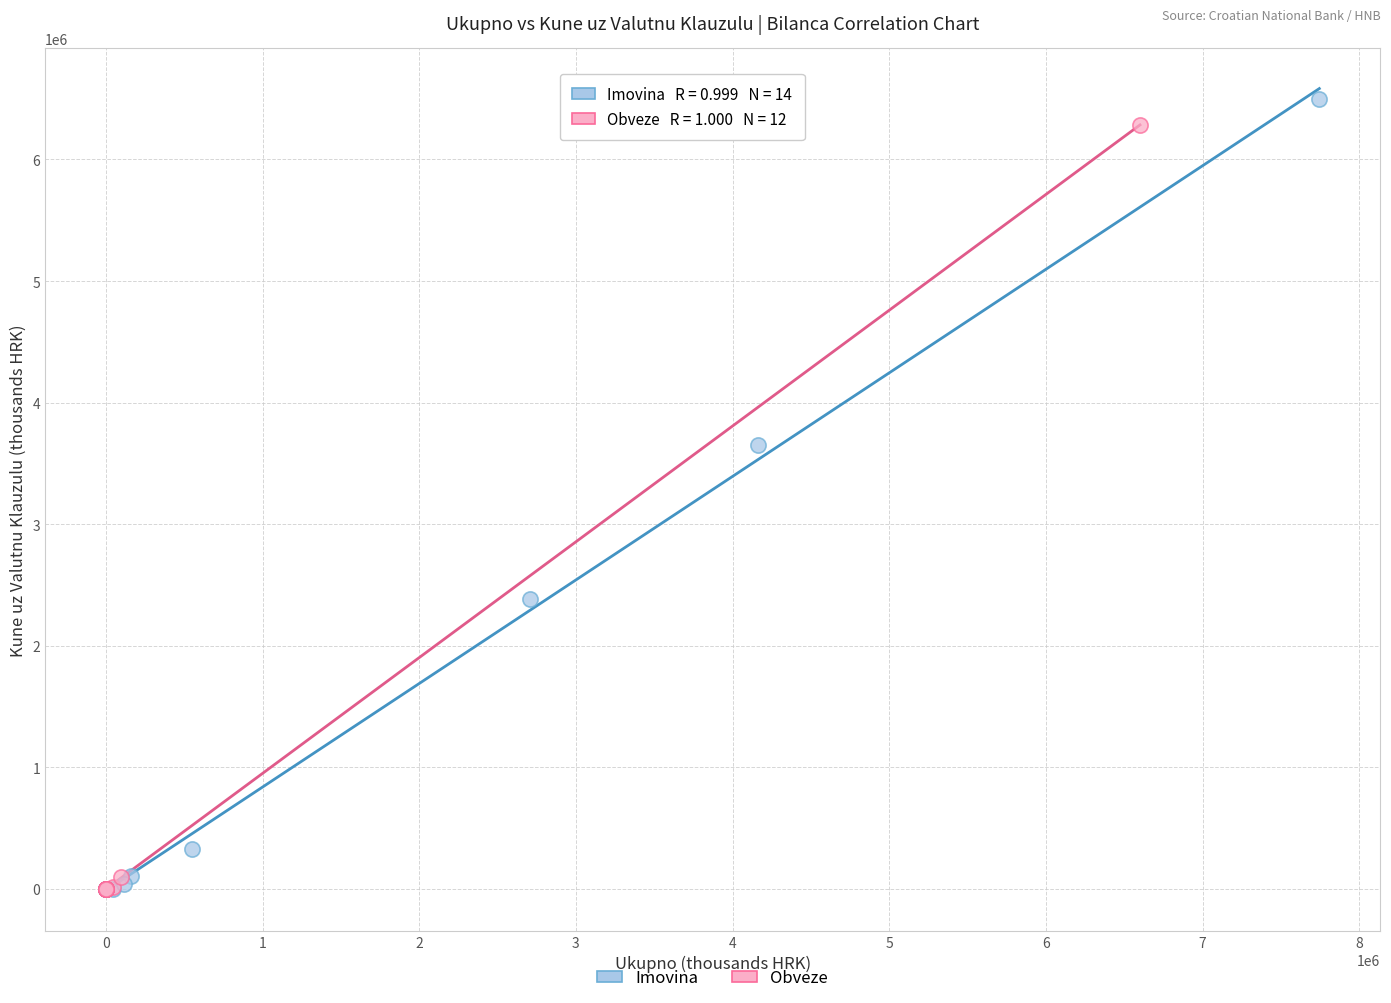

Which series contains the highest Y value?

Imovina